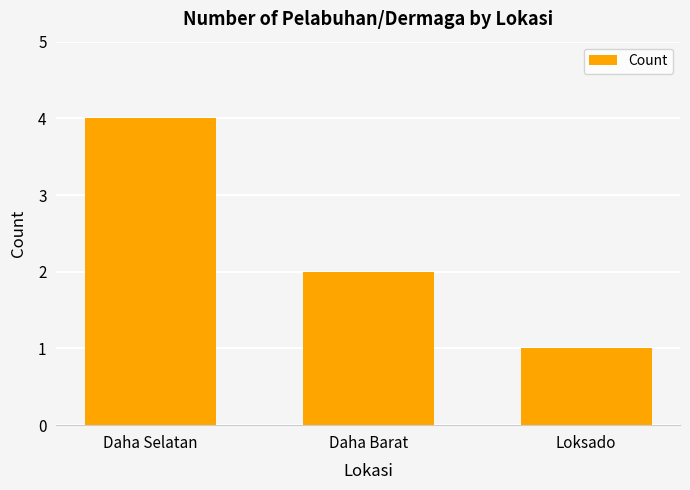

Which label corresponds to the largest value in the chart?

Daha Selatan